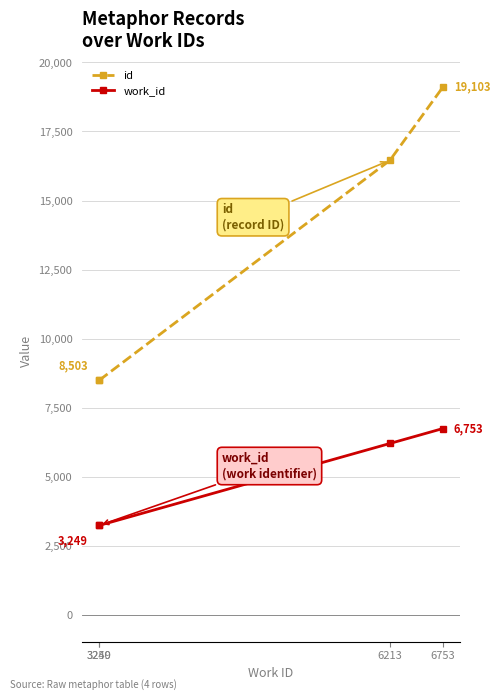

At which category is the sum across all series the highest?

6753